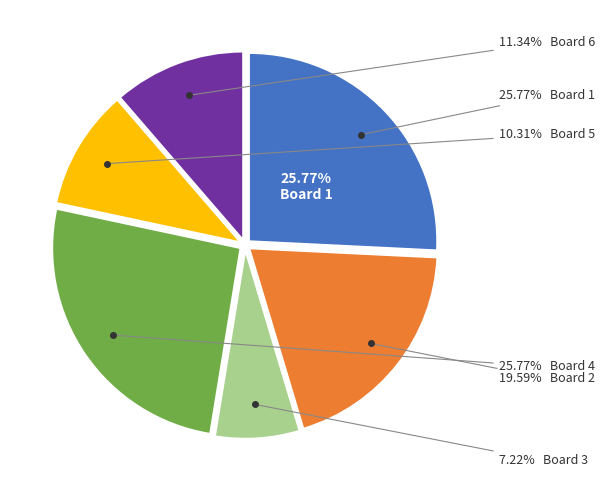

Count the number of slices in the pie.

6